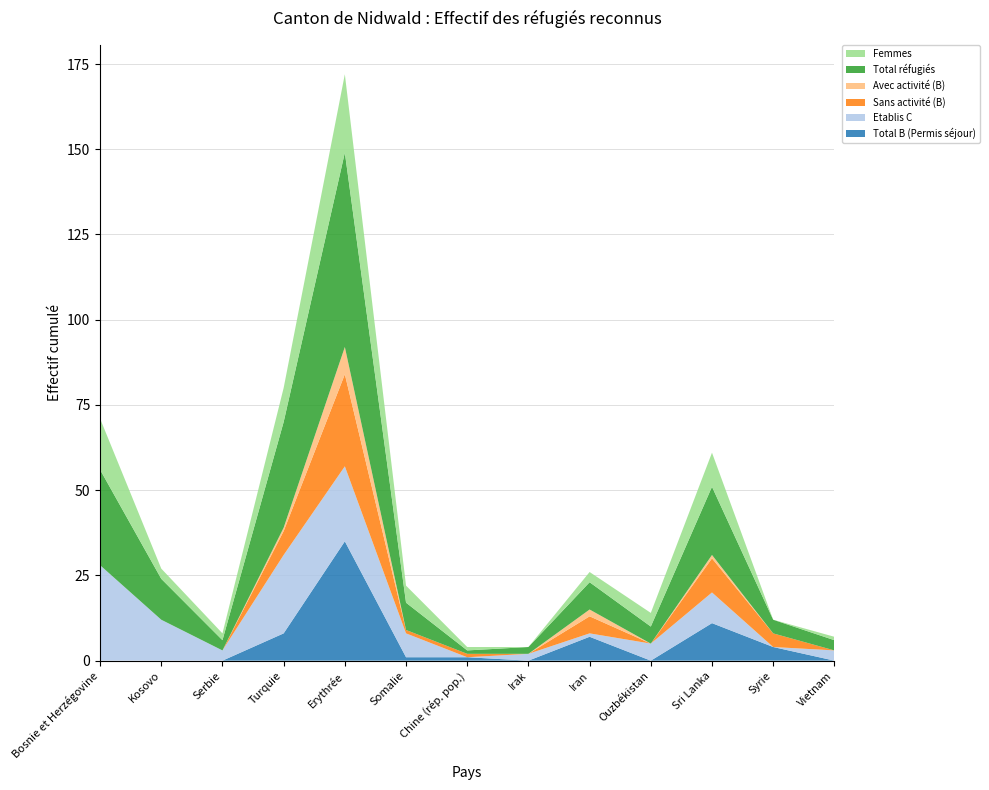

Reading left to right, transcribe all the data shown in this chart.

Total B (Permis séjour): Bosnie et Herzégovine=0	Kosovo=0	Serbie=0	Turquie=8	Erythrée=35	Somalie=1	Chine (rép. pop.)=1	Irak=0	Iran=7	Ouzbékistan=0	Sri Lanka=11	Syrie=4	Vietnam=0
Etablis C: Bosnie et Herzégovine=28	Kosovo=12	Serbie=3	Turquie=23	Erythrée=22	Somalie=7	Chine (rép. pop.)=0	Irak=2	Iran=1	Ouzbékistan=5	Sri Lanka=9	Syrie=0	Vietnam=3
Sans activité (B): Bosnie et Herzégovine=0	Kosovo=0	Serbie=0	Turquie=7	Erythrée=27	Somalie=1	Chine (rép. pop.)=1	Irak=0	Iran=5	Ouzbékistan=0	Sri Lanka=10	Syrie=4	Vietnam=0
Avec activité (B): Bosnie et Herzégovine=0	Kosovo=0	Serbie=0	Turquie=1	Erythrée=8	Somalie=0	Chine (rép. pop.)=0	Irak=0	Iran=2	Ouzbékistan=0	Sri Lanka=1	Syrie=0	Vietnam=0
Total réfugiés: Bosnie et Herzégovine=28	Kosovo=12	Serbie=3	Turquie=31	Erythrée=57	Somalie=8	Chine (rép. pop.)=1	Irak=2	Iran=8	Ouzbékistan=5	Sri Lanka=20	Syrie=4	Vietnam=3
Femmes: Bosnie et Herzégovine=15	Kosovo=3	Serbie=2	Turquie=10	Erythrée=23	Somalie=5	Chine (rép. pop.)=1	Irak=0	Iran=3	Ouzbékistan=4	Sri Lanka=10	Syrie=0	Vietnam=1